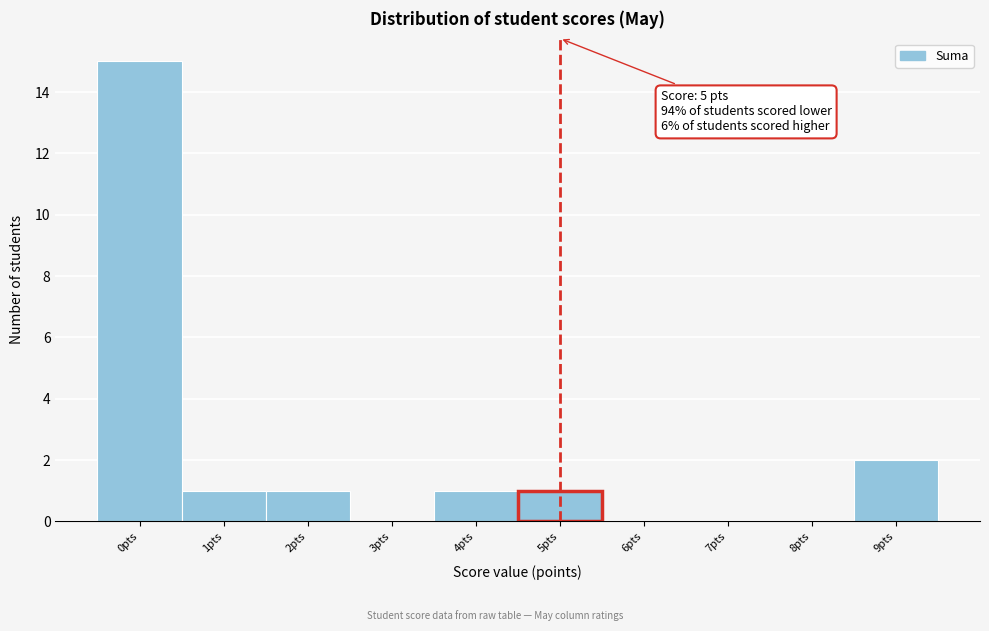

Which range on the x-axis has the tallest bar?

-0.5 to 0.5